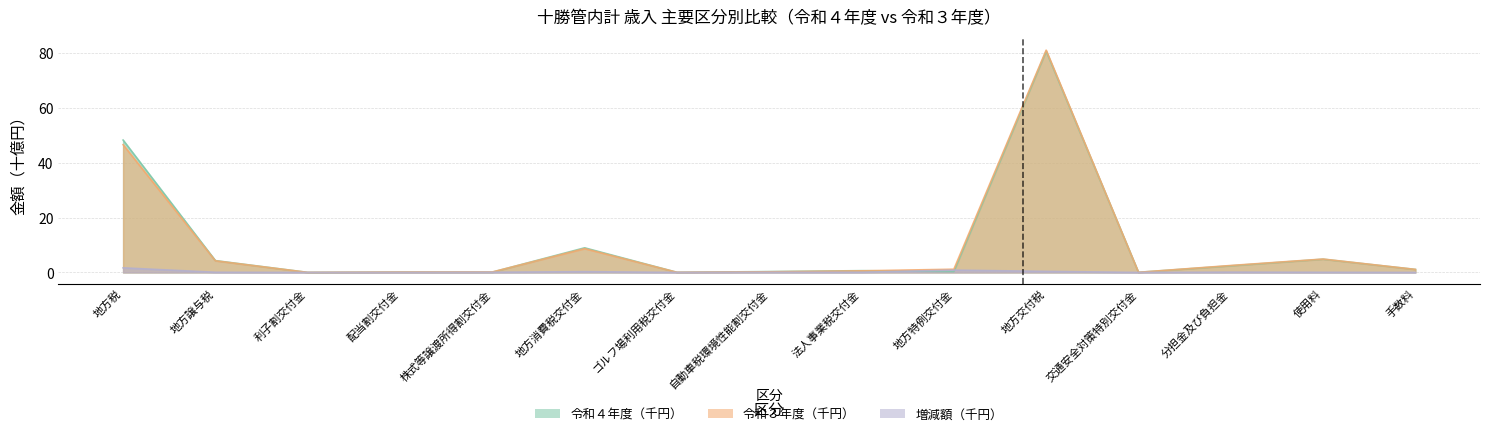

How many intersections are there between 令和４年度（千円） and 令和３年度（千円）?

5